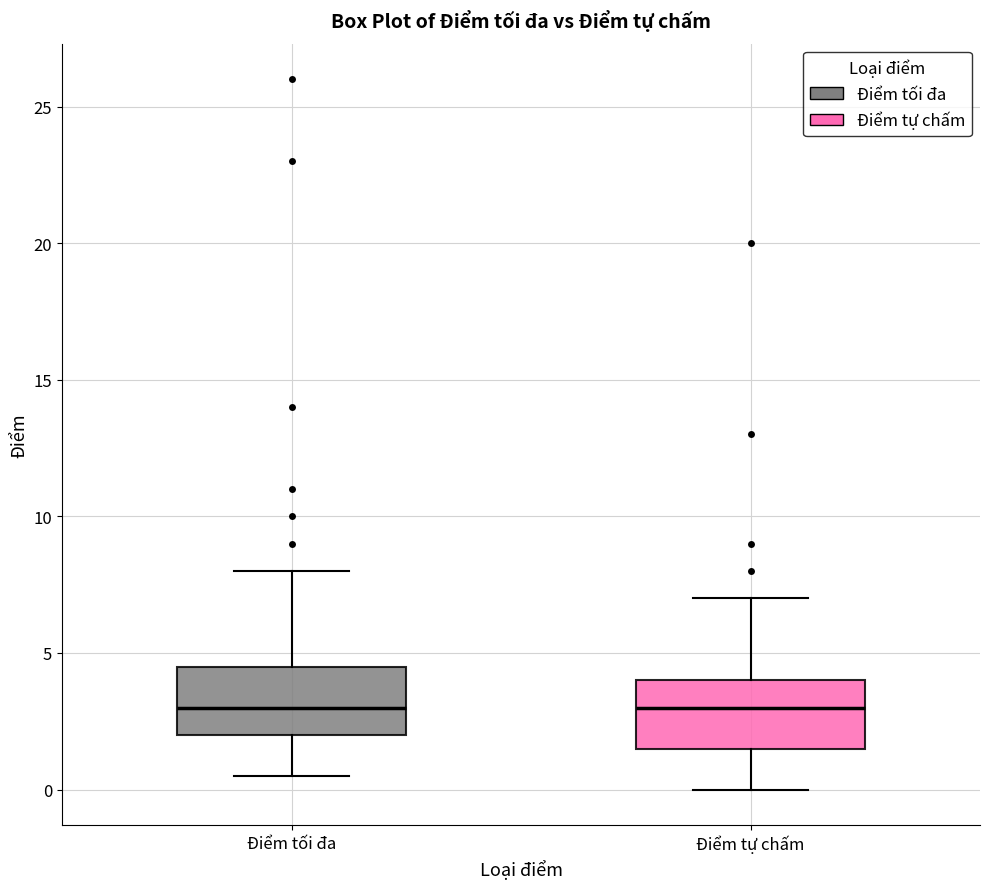

Reading left to right, transcribe this box plot: for each box, give where its median line is, the range the box spans, and where its two whiskers end, as read against the y-axis. The values are not printed on the chart, so give them approximately, as read against the axis.

Điểm tối đa: median 3.0, box 2.0 to 4.5, whiskers 0.5 to 8.0
Điểm tự chấm: median 3.0, box 1.5 to 4.0, whiskers 0.0 to 7.0